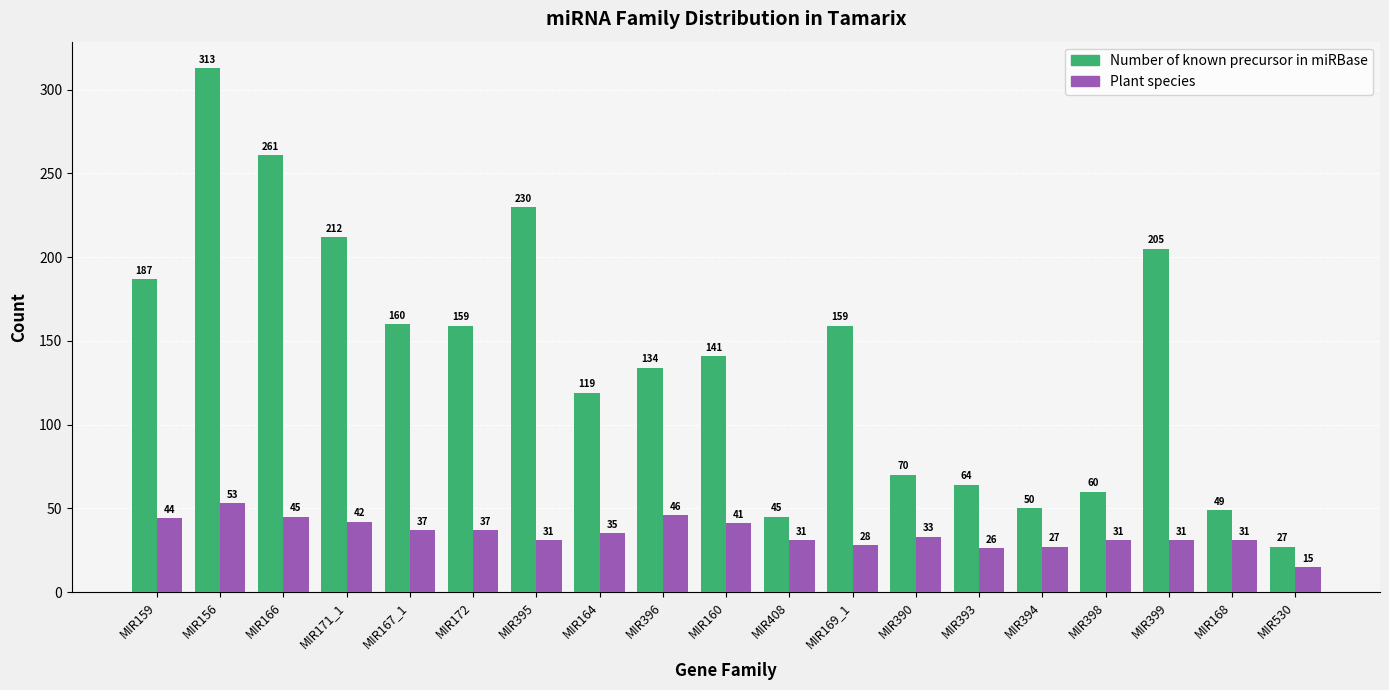

Is it true that Number of known precursor in miRBase equals 313 at MIR156?

True